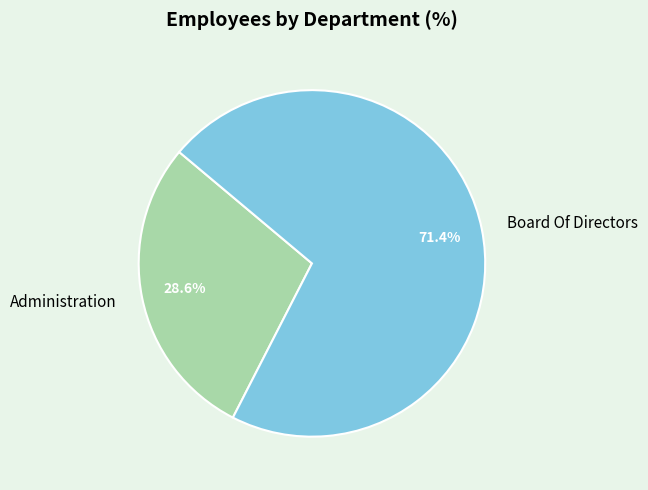

To the nearest percent, what is the combined percentage of Administration and Board Of Directors?

100%